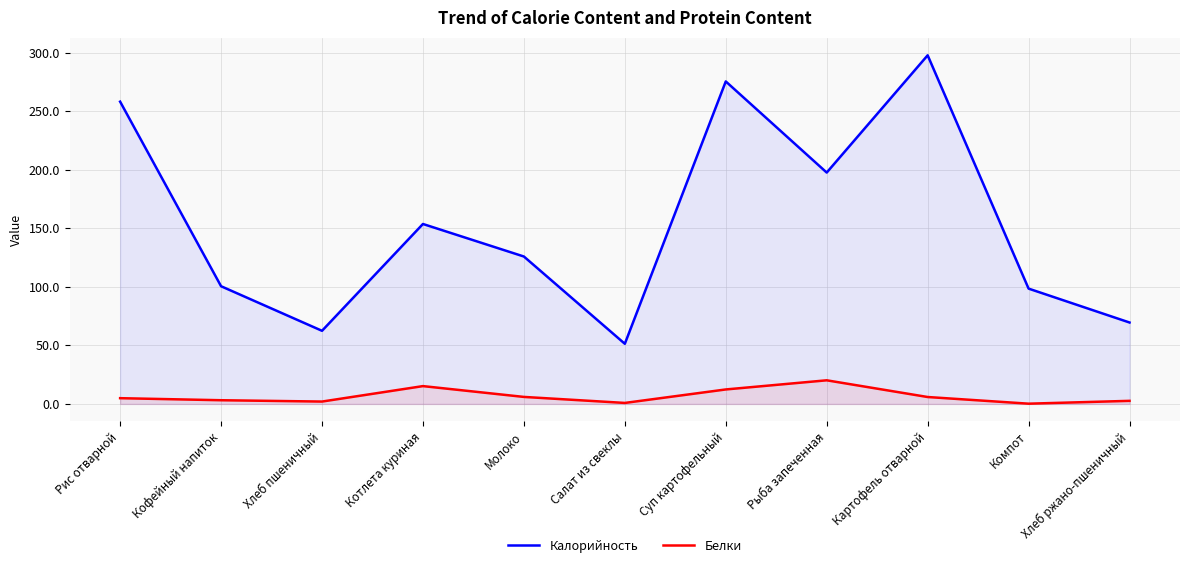

What is the sum of all Калорийность values?

1692.2